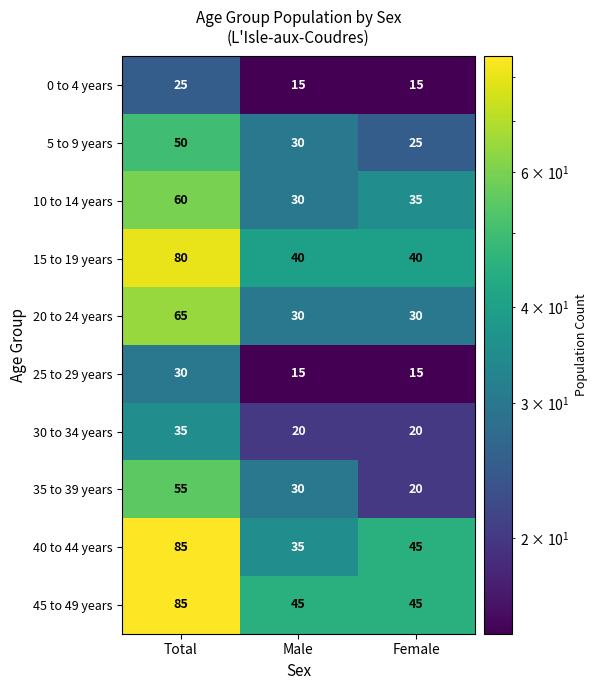

What is the difference between the highest and lowest values at Female?

30